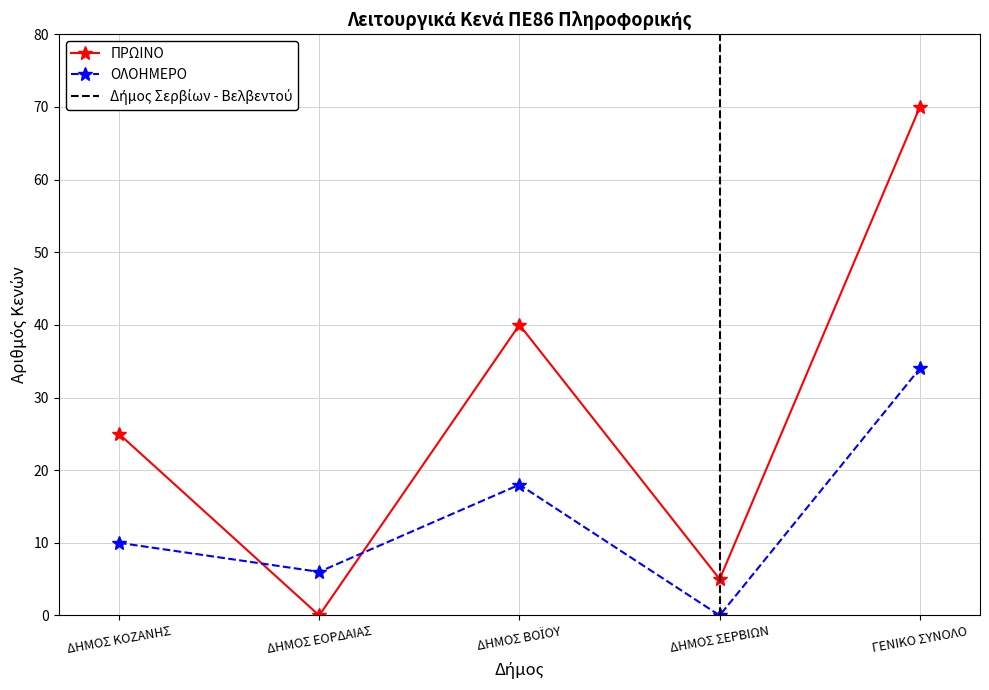

Reading right to left, transcribe all the data shown in this chart.

ΠΡΩΙΝΟ: ΓΕΝΙΚΟ ΣΥΝΟΛΟ=70	ΔΗΜΟΣ ΣΕΡΒΙΩΝ=5	ΔΗΜΟΣ ΒΟΪΟΥ=40	ΔΗΜΟΣ ΕΟΡΔΑΙΑΣ=0	ΔΗΜΟΣ ΚΟΖΑΝΗΣ=25
ΟΛΟΗΜΕΡΟ: ΓΕΝΙΚΟ ΣΥΝΟΛΟ=34	ΔΗΜΟΣ ΣΕΡΒΙΩΝ=0	ΔΗΜΟΣ ΒΟΪΟΥ=18	ΔΗΜΟΣ ΕΟΡΔΑΙΑΣ=6	ΔΗΜΟΣ ΚΟΖΑΝΗΣ=10